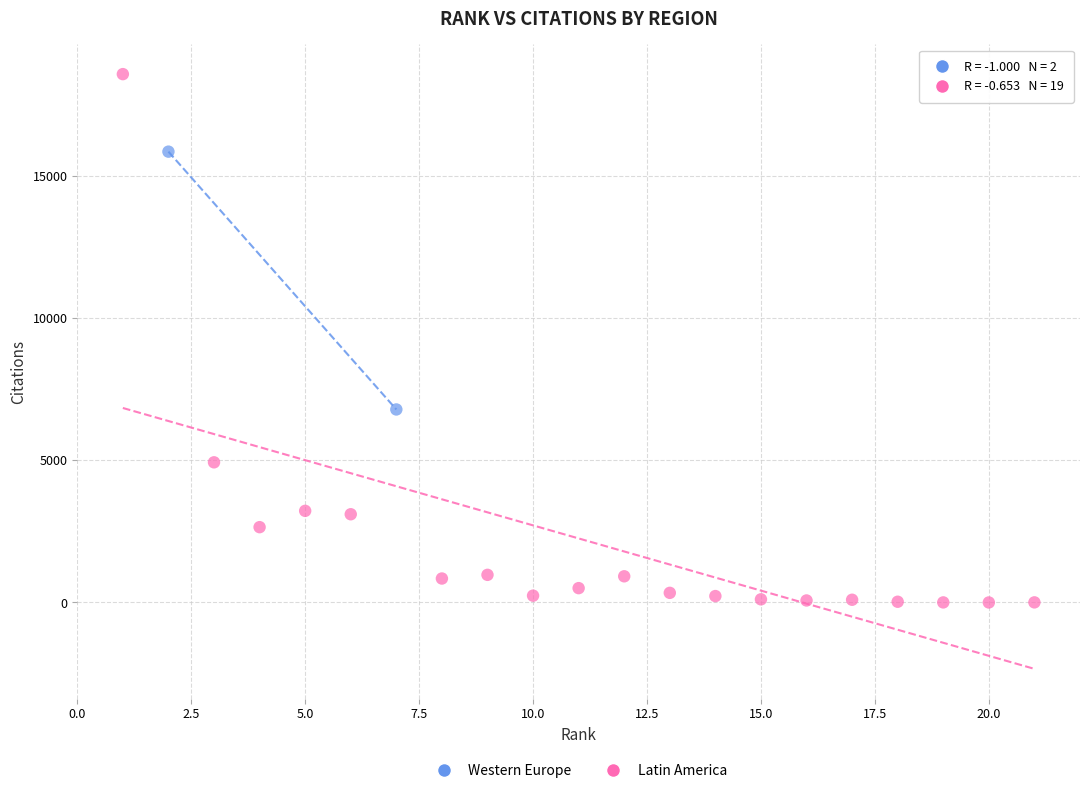

What are all the series names shown in the legend?

Western Europe, Latin America